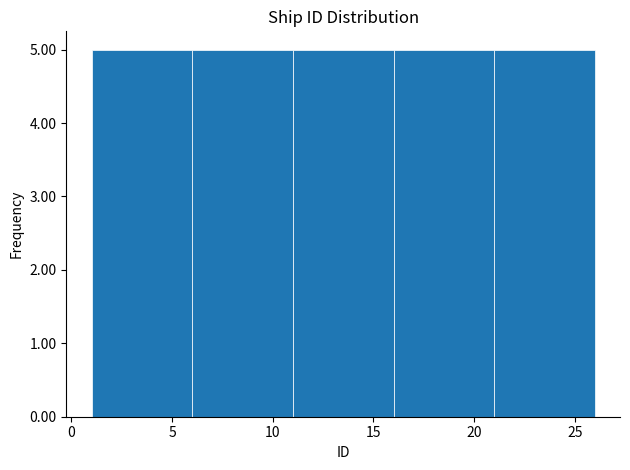

What is the height of the bar covering 21 to 26 on the x-axis? The values are not printed on the chart, so give them approximately, as read against the axis.

5